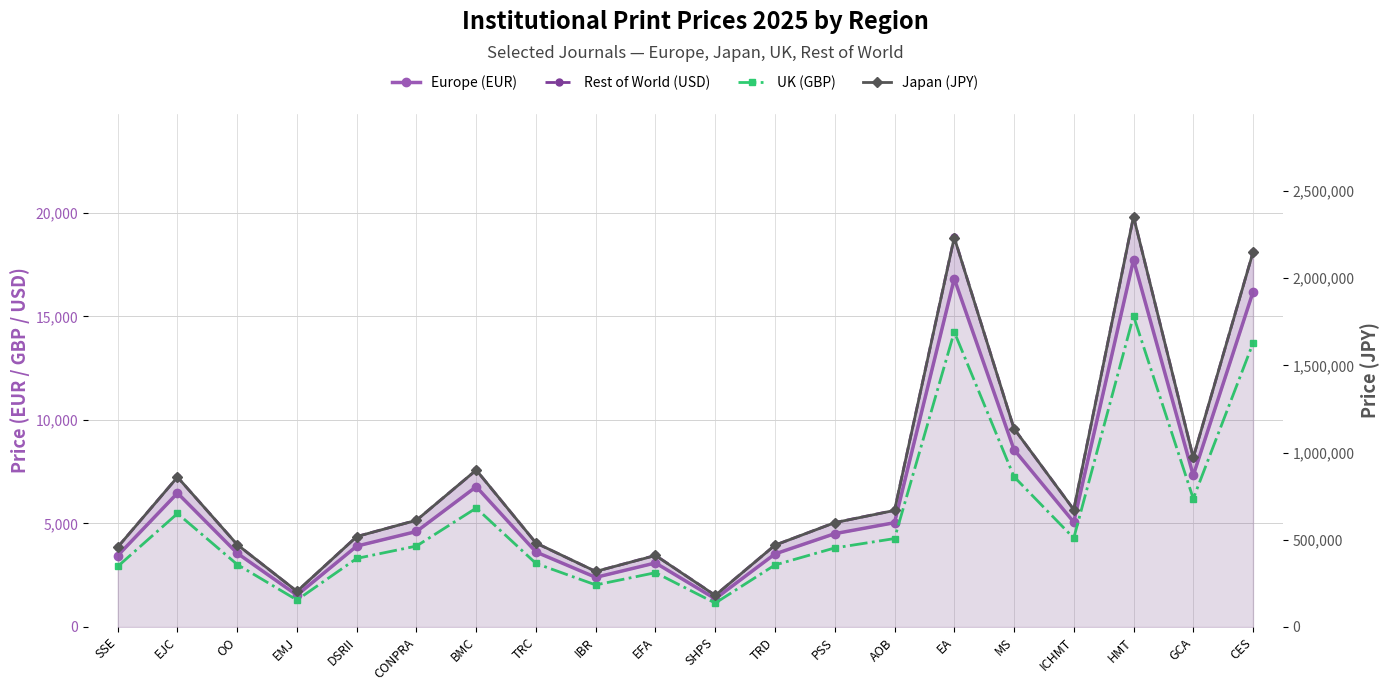

How many values in the Japan (JPY) series exceed 611900?

9